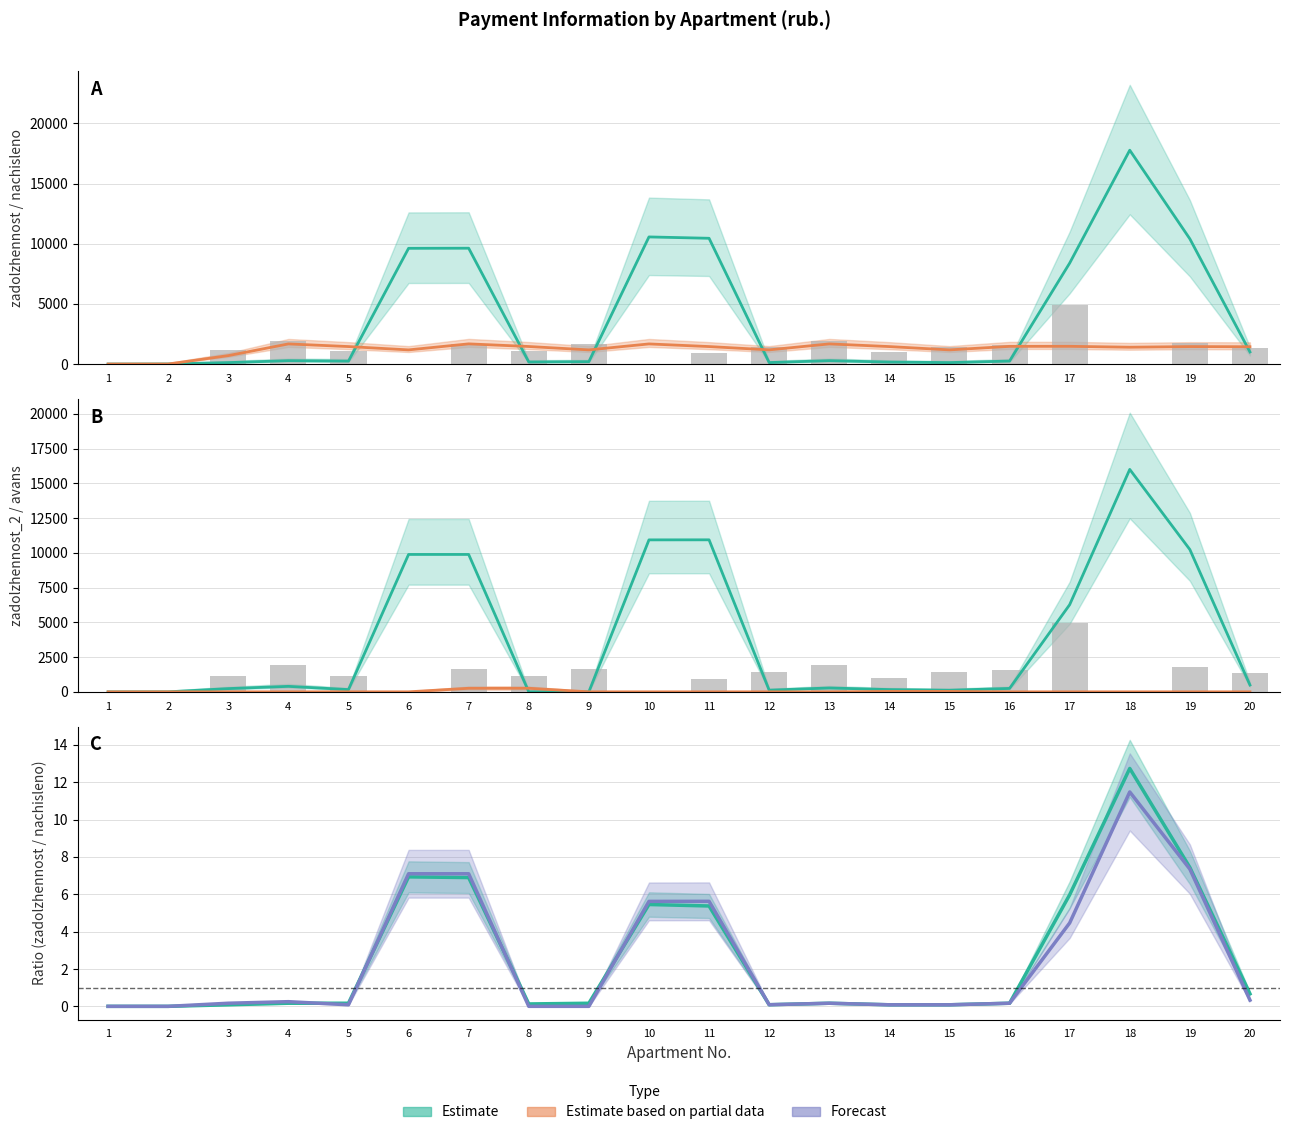

Rank the categories by value from lowest to highest.

1, 2, 6, 10, 18, 11, 14, 5, 8, 3, 20, 15, 12, 16, 9, 7, 19, 4, 13, 17